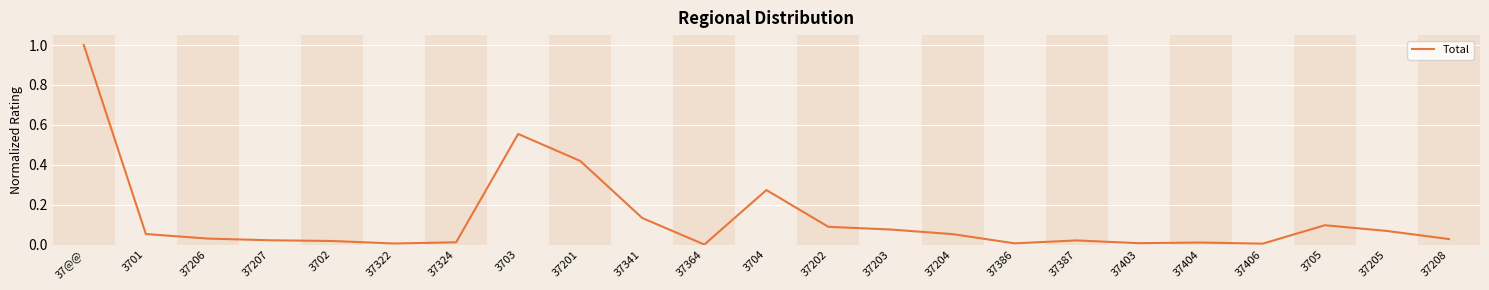

True or false: the data shows 0.1 at 37205.

True